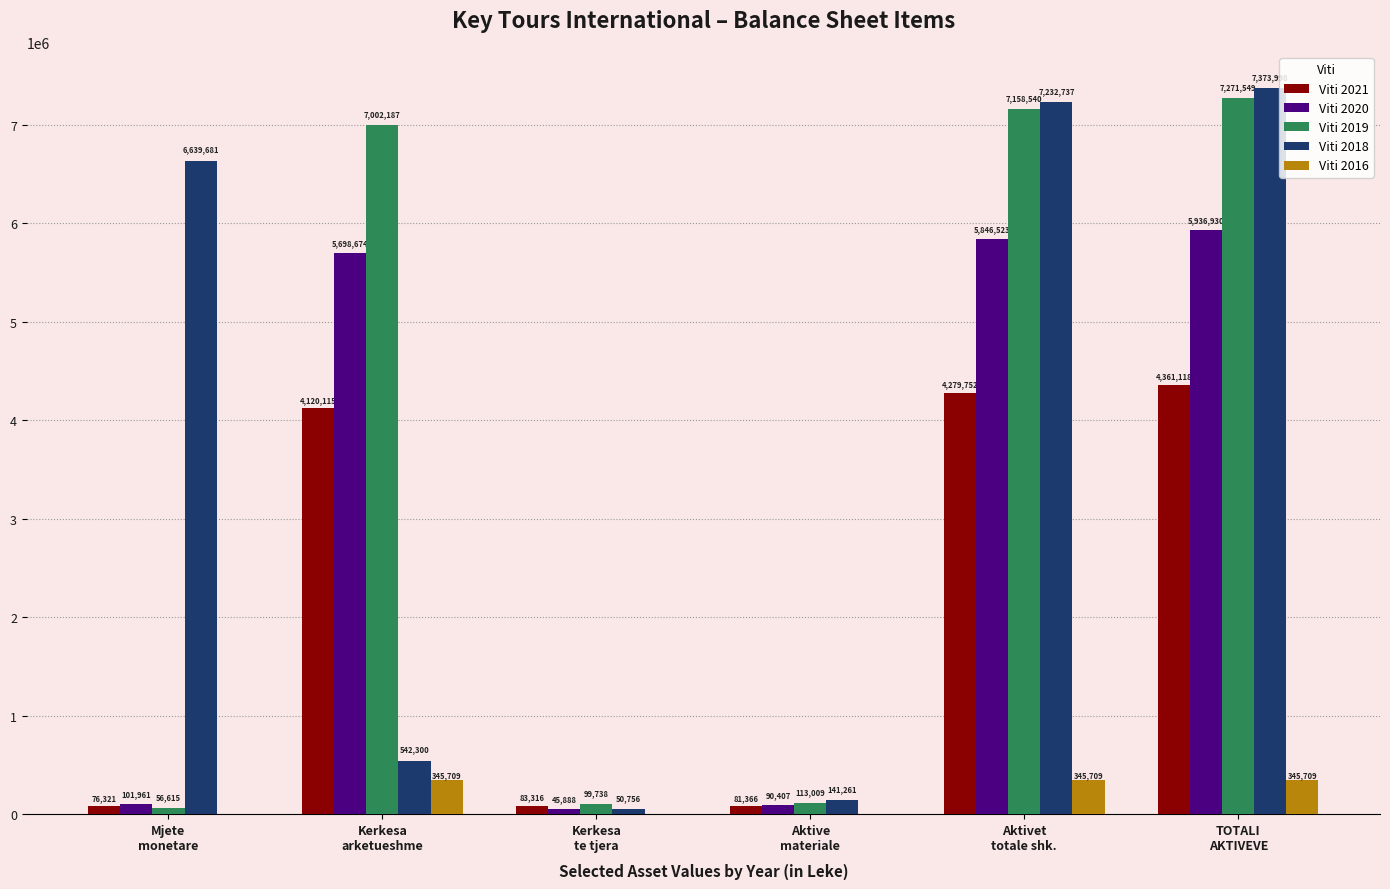

What is the greatest value displayed?

7373998.0